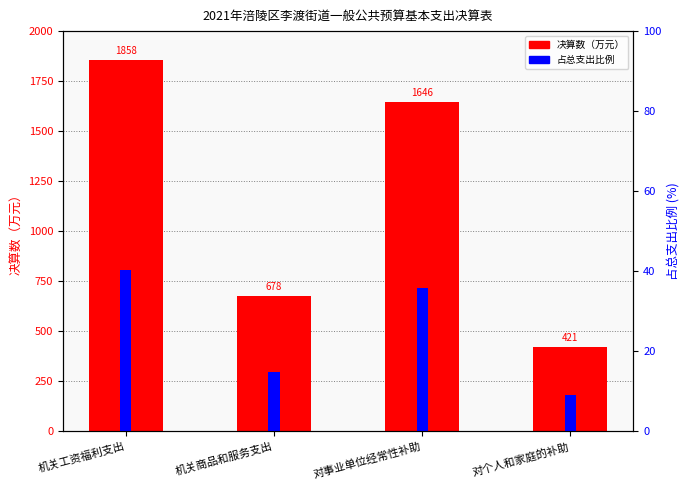

Which series has the widest spread of values?

决算数